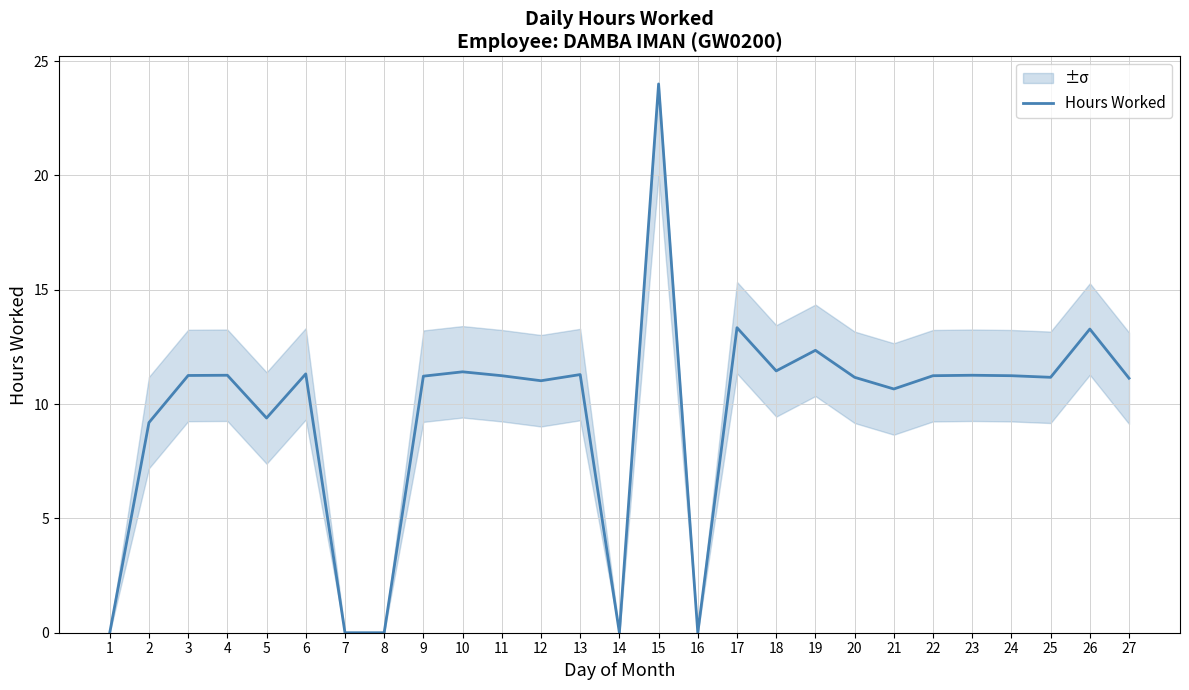

The value at 5 is 9.4. True or false?

True